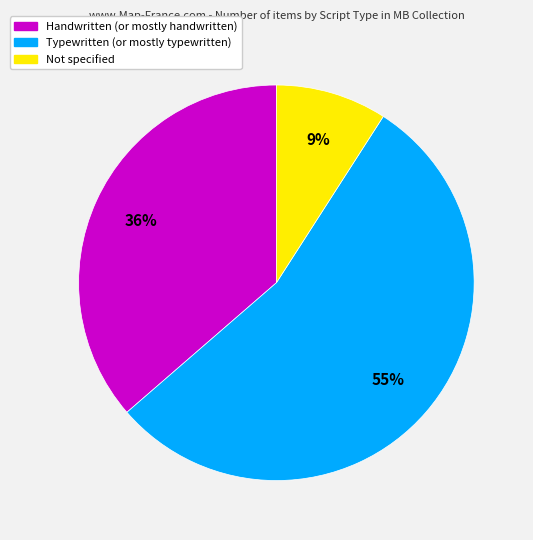

To the nearest percent, what is the average slice percentage?

33%